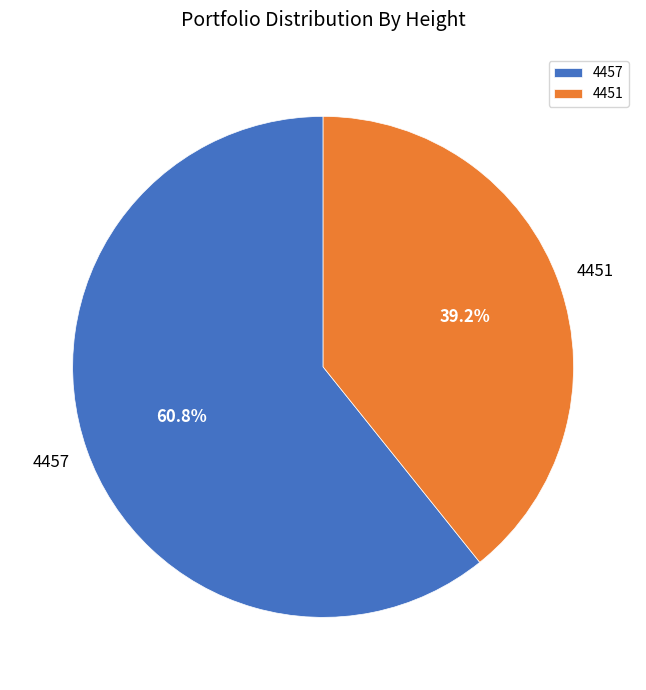

How many segments does this pie chart have?

2